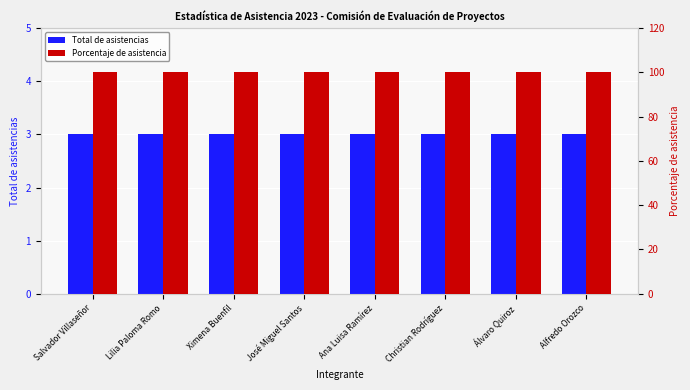

Which has a higher value, Ana Luisa Ramírez or José Miguel Santos?

Ana Luisa Ramírez